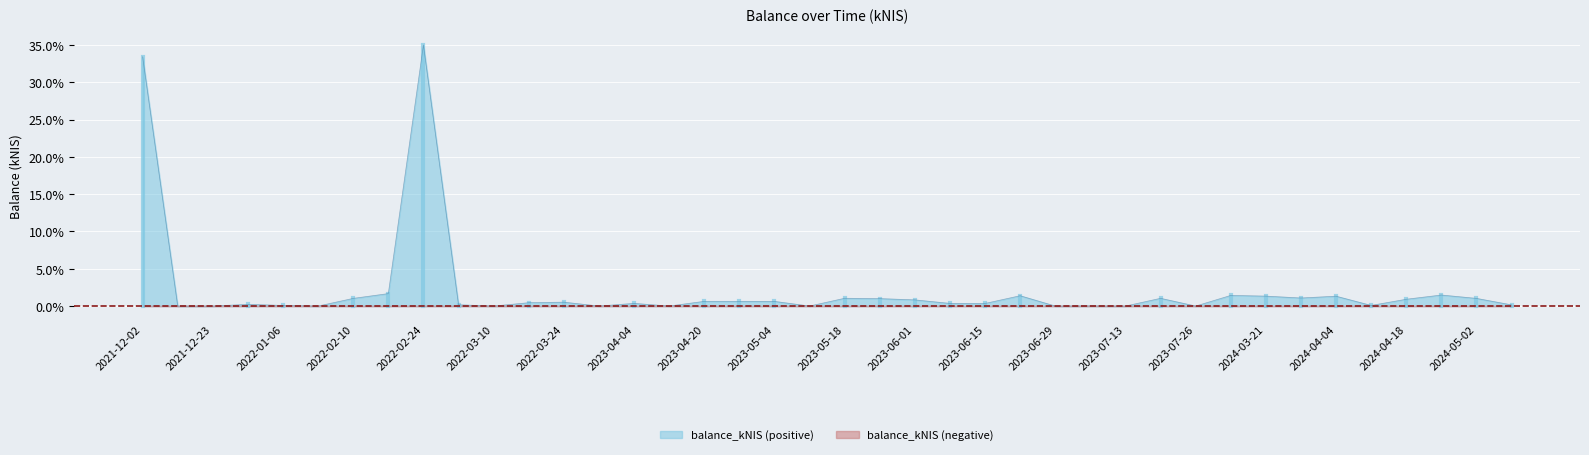

What is the sum of all values?

89.7